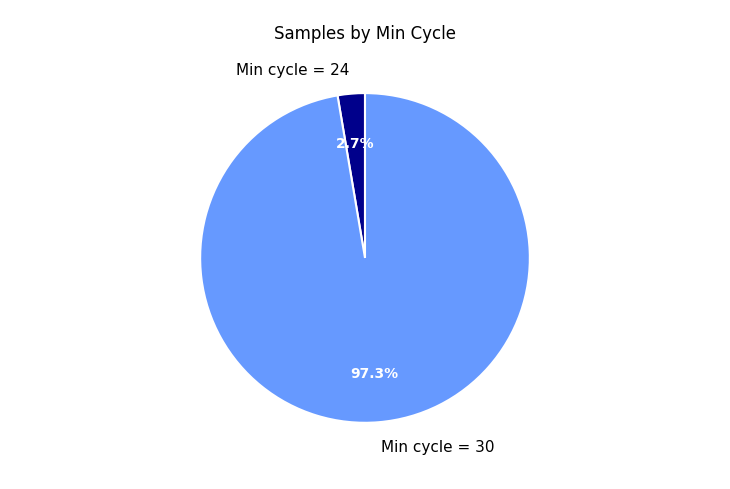

Count the number of slices in the pie.

2